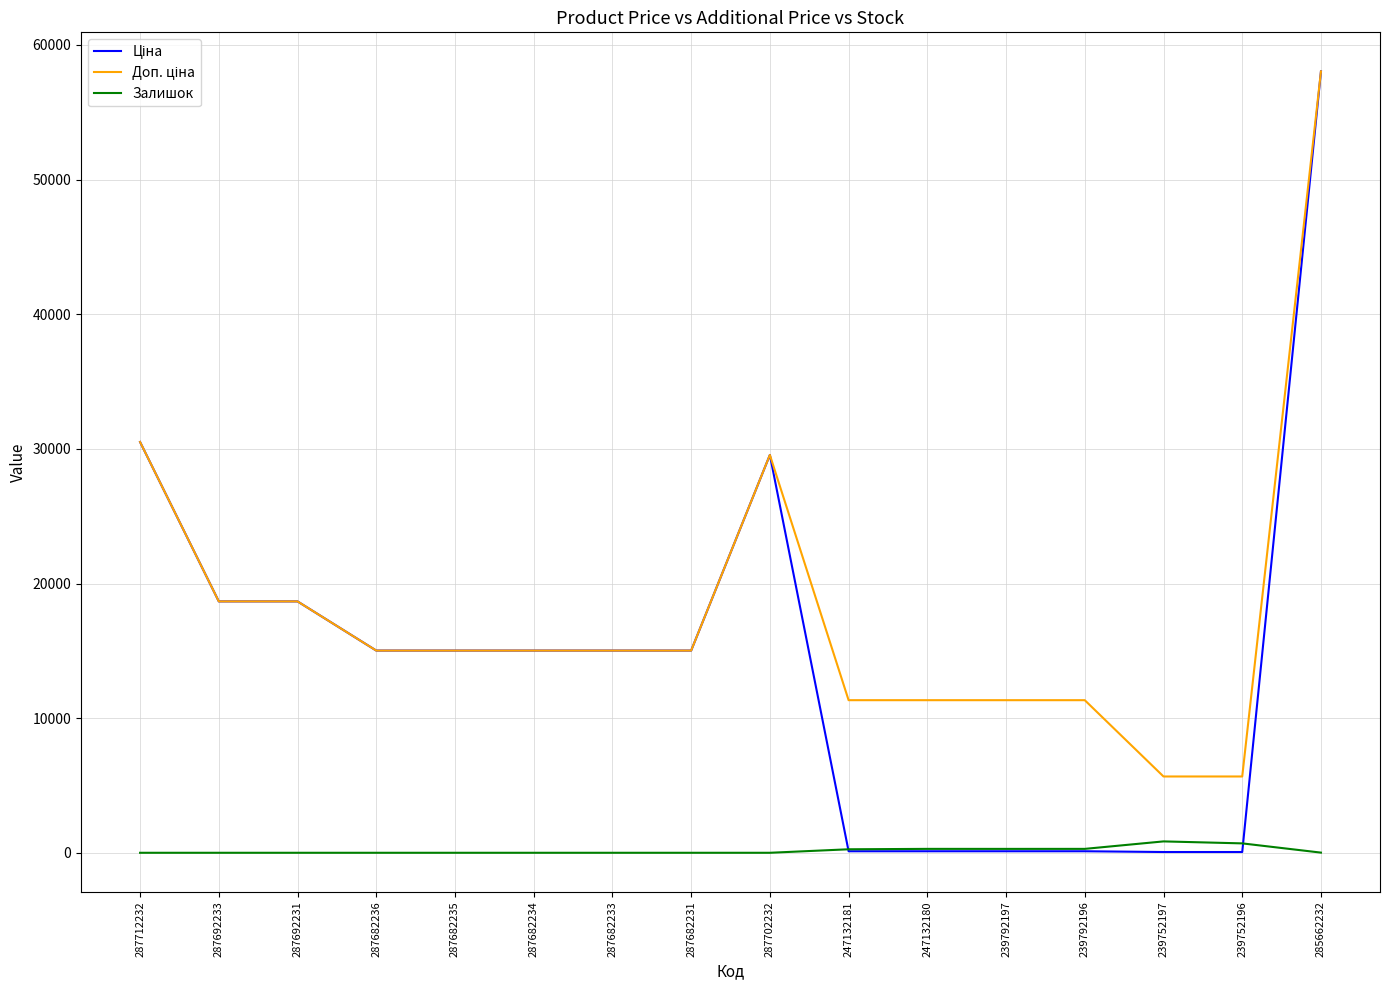

At which category is the sum across all series the highest?

285662232